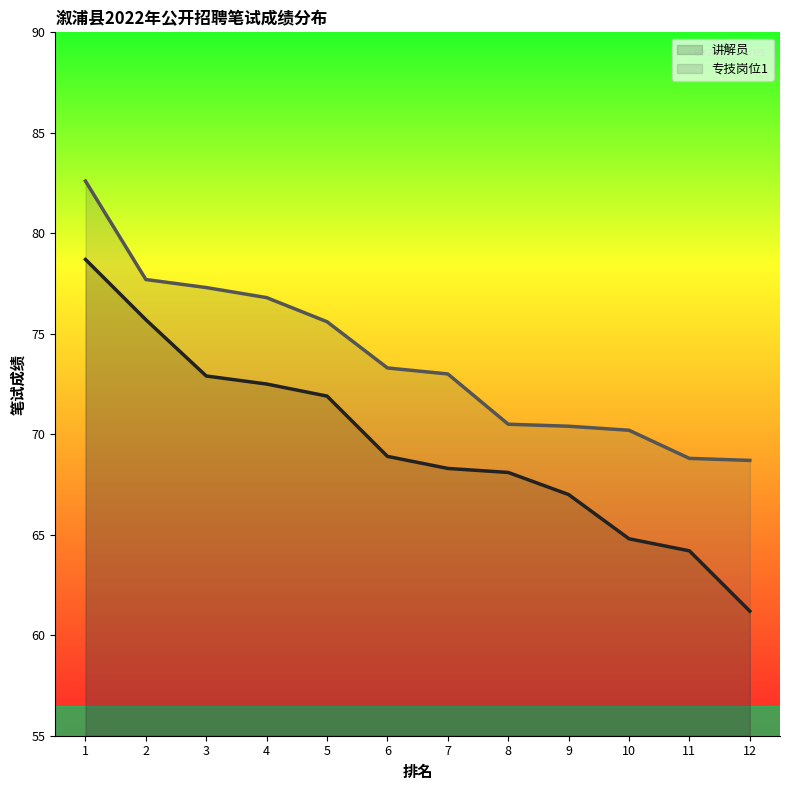

At which category does the chart reach its peak across all series?

1